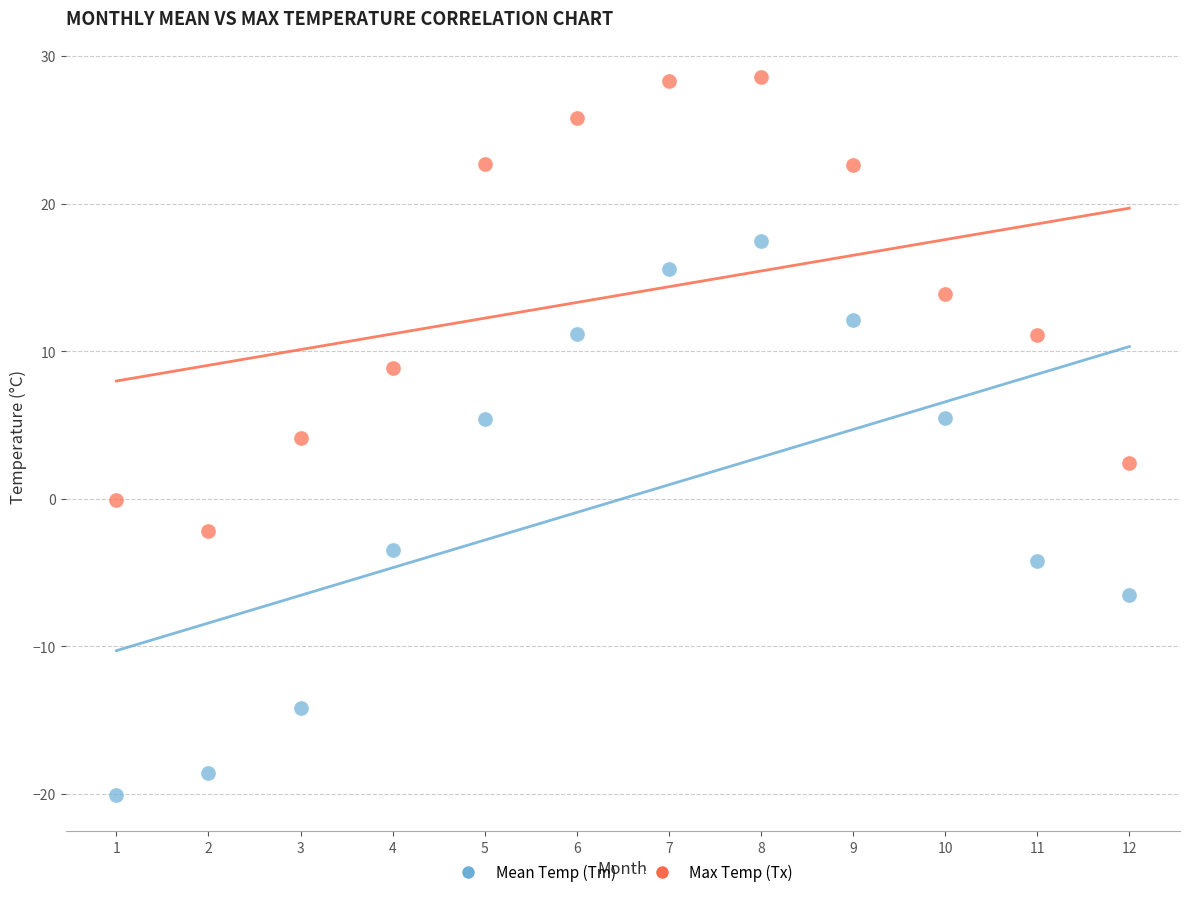

Across all data points, what is the range of Y values (max minus min)?

48.7